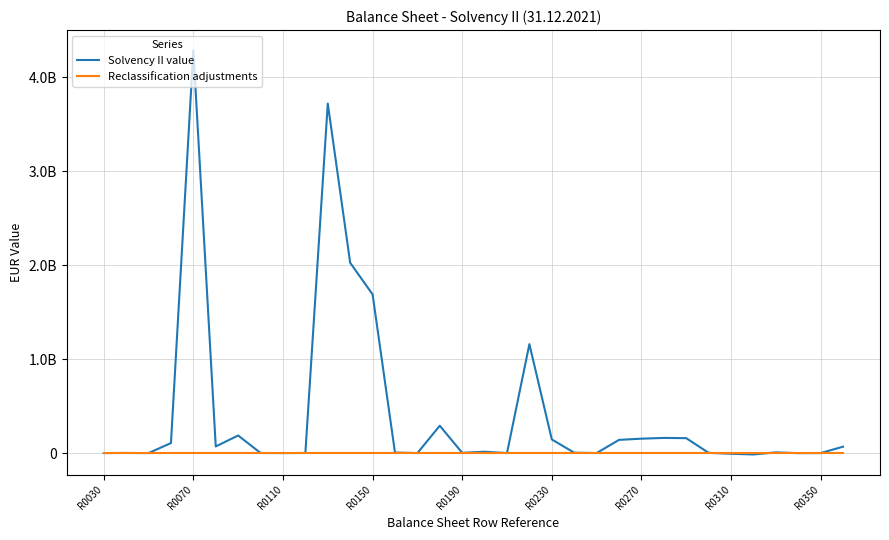

Does the chart have visible grid lines?

Yes